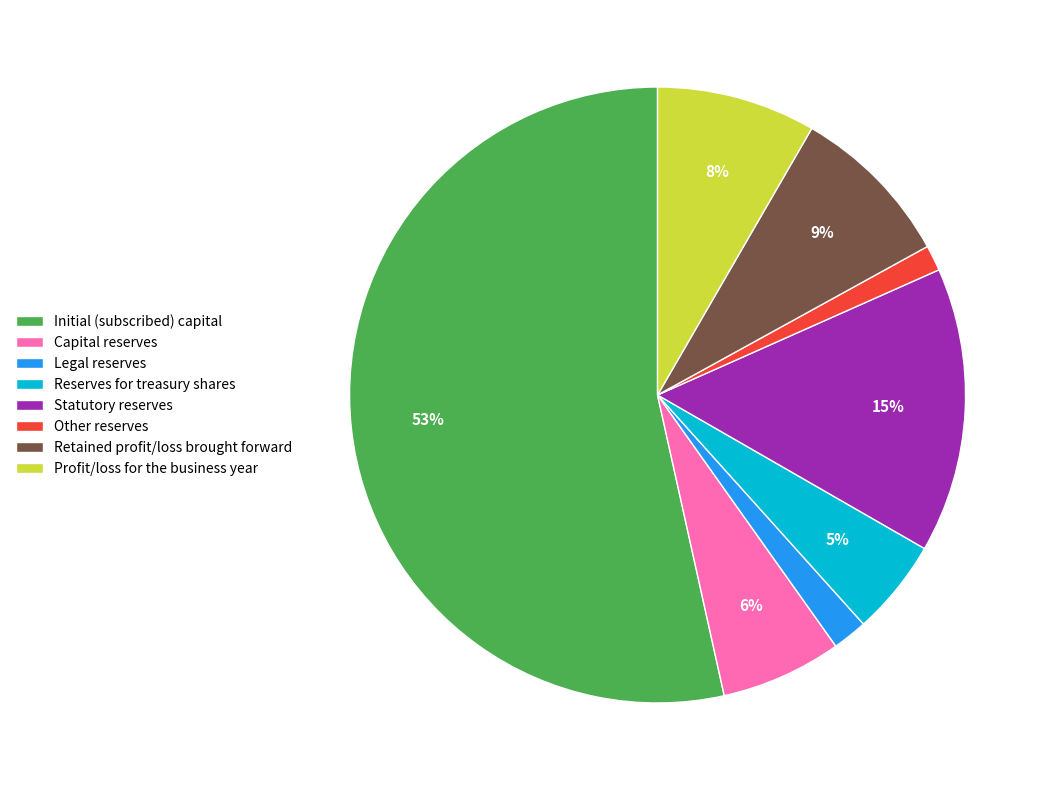

To the nearest percent, what is the average slice percentage?

12%